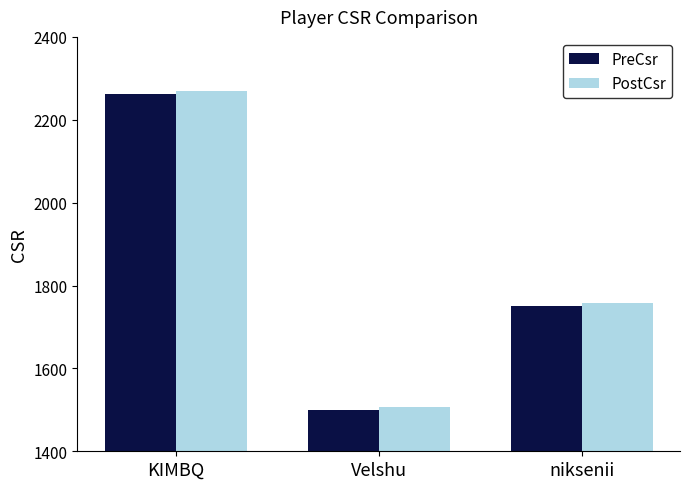

What is the label of the 3rd bar from the left?

niksenii